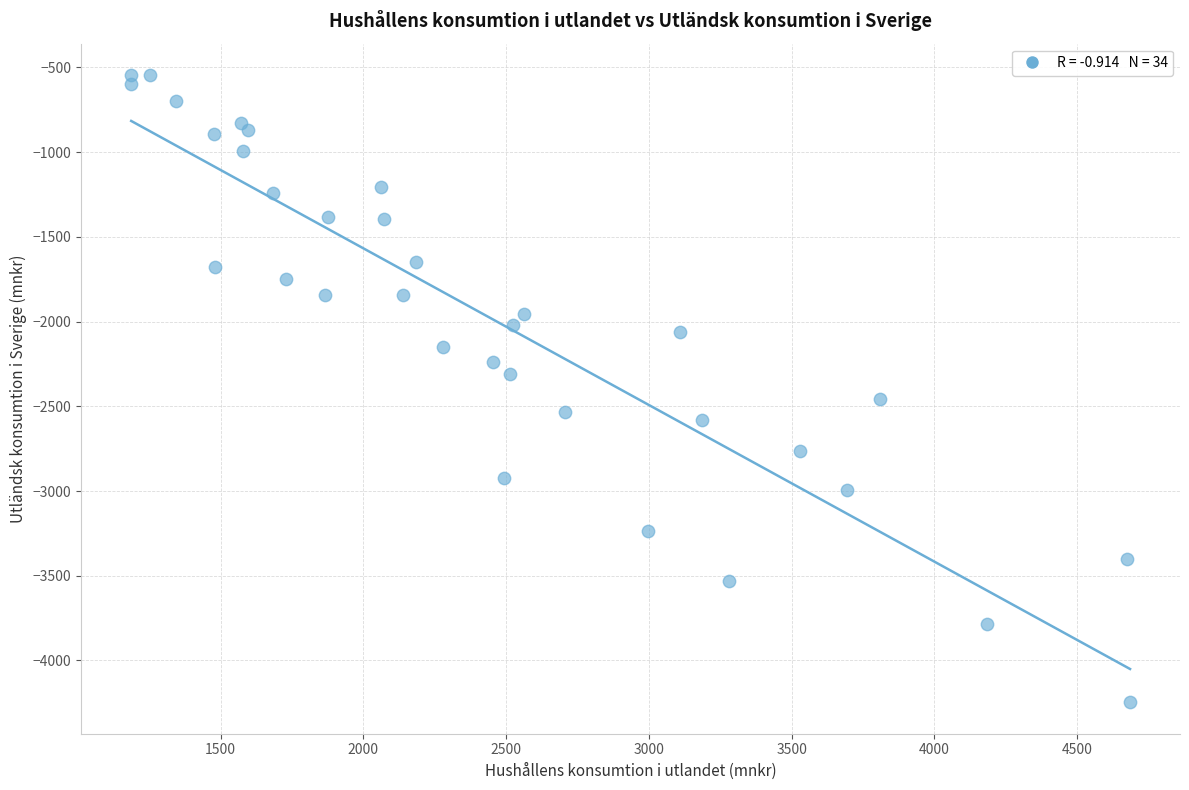

What is the range of Y values (max minus min)?

3701